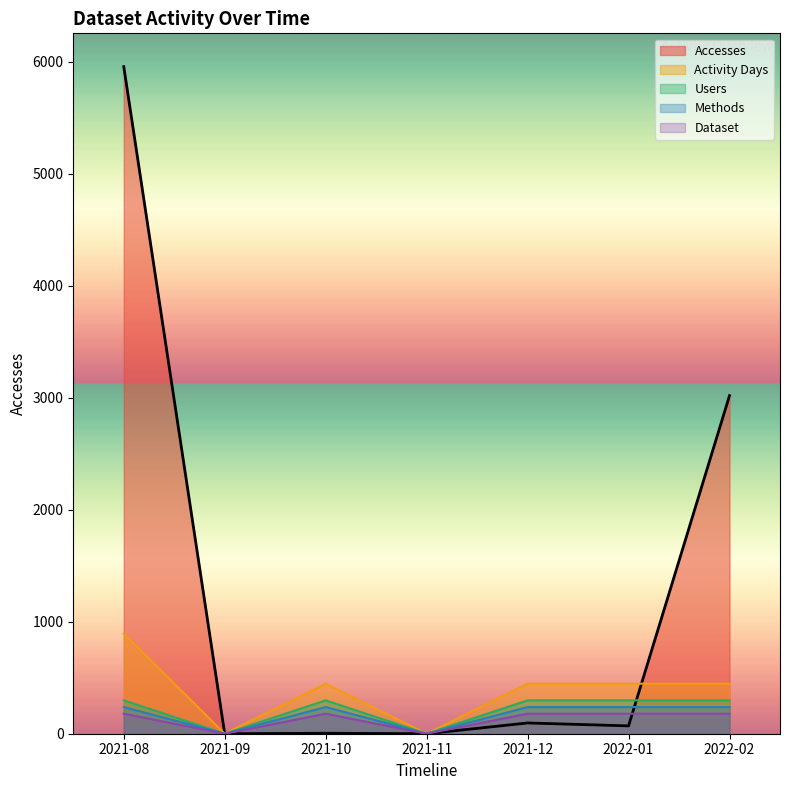

What is the approximate value of Methods at 2021-10?

238.2